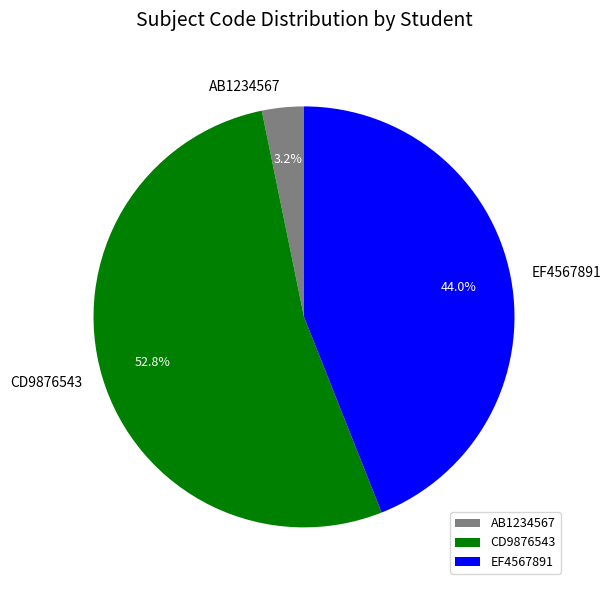

Which slice represents more than half of the pie?

CD9876543